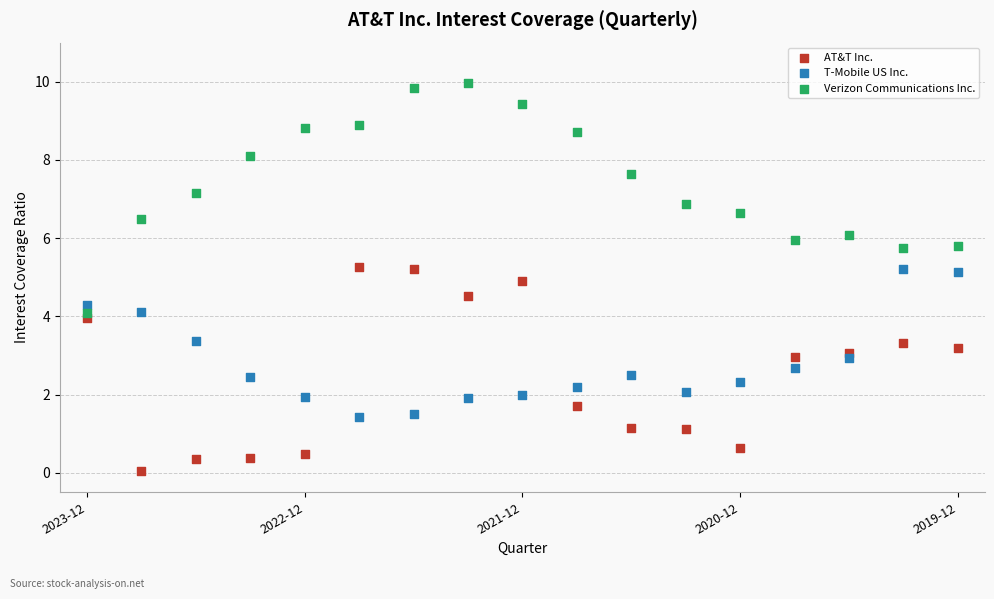

Which series reaches the maximum Y coordinate?

Verizon Communications Inc.